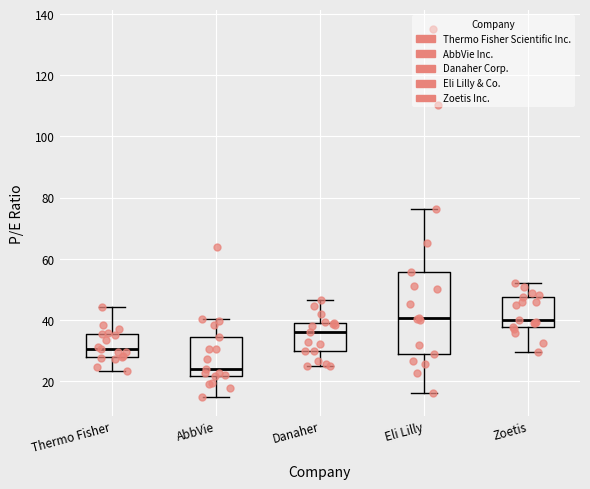

Which box has the lowest median line?

AbbVie